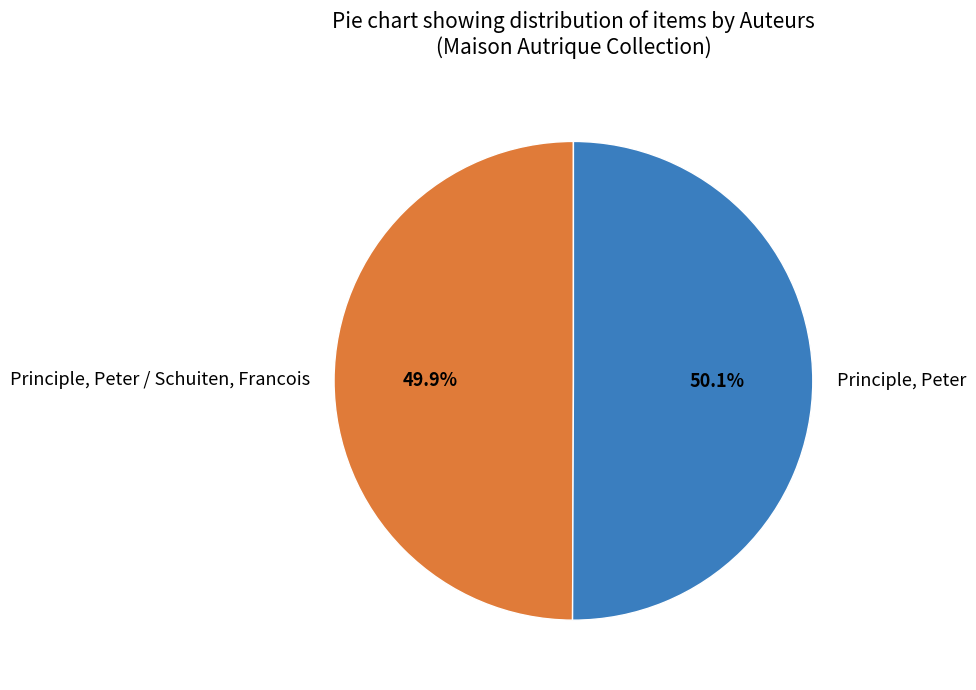

How many slices are in this pie chart?

2